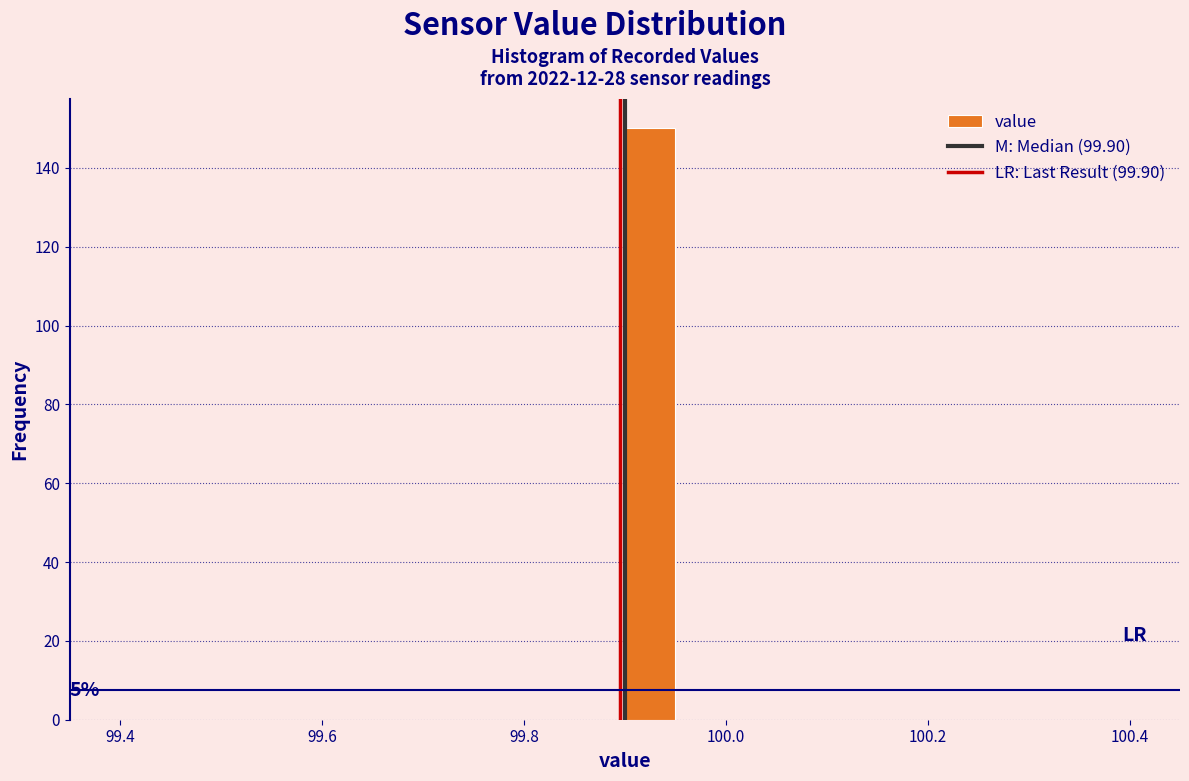

Around what value on the x-axis is the tallest bar? Give the approximate position of its centre, as read against the axis.

99.92